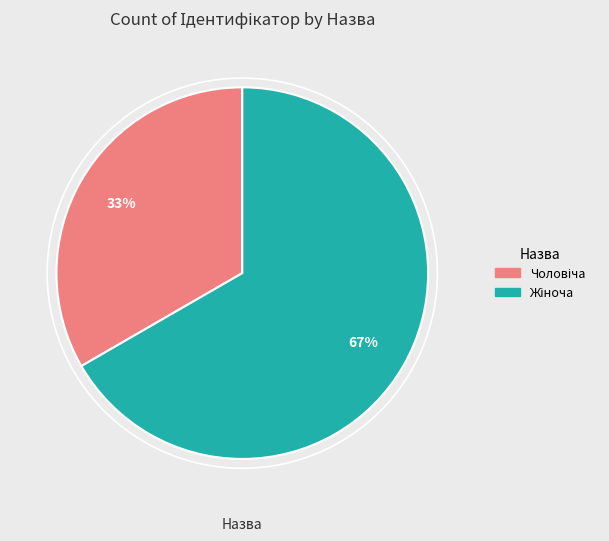

Is there a majority slice in this chart?

Yes